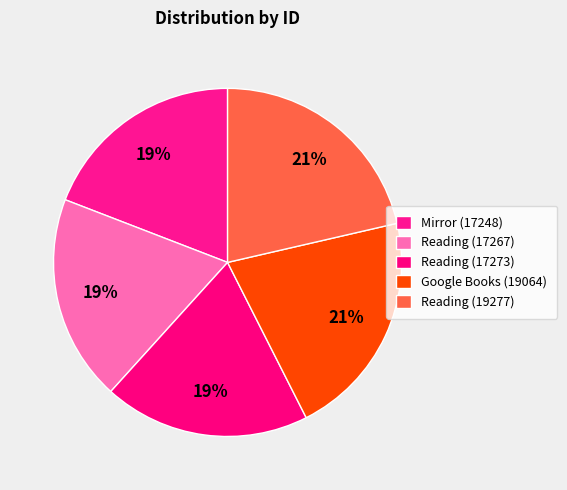

Rank the categories by value from highest to lowest.

Reading (19277), Google Books (19064), Reading (17273), Reading (17267), Mirror (17248)